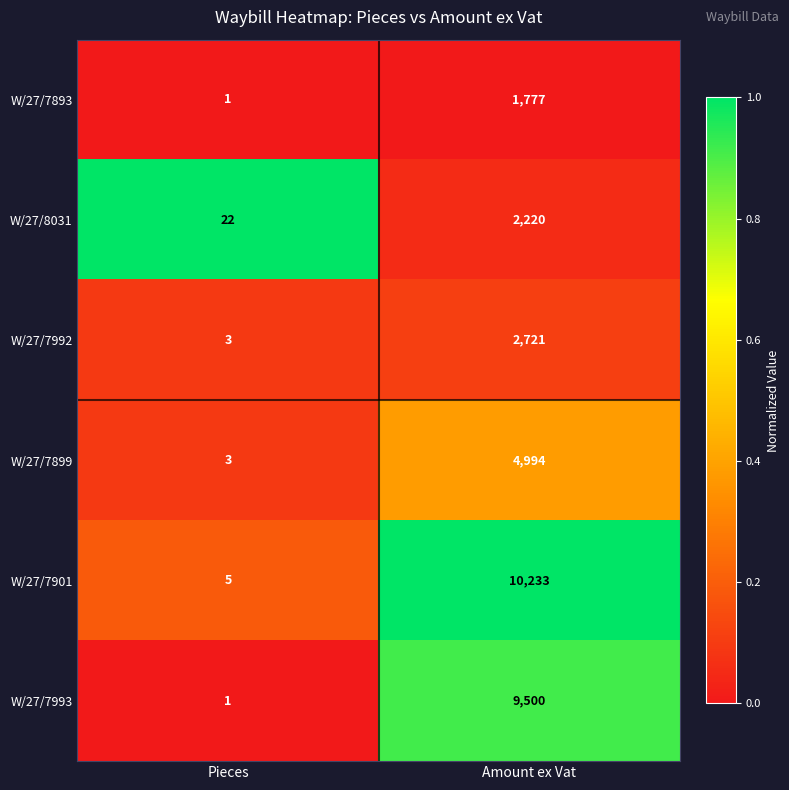

Rank the categories by W/27/7893 value from lowest to highest.

Pieces, Amount ex Vat